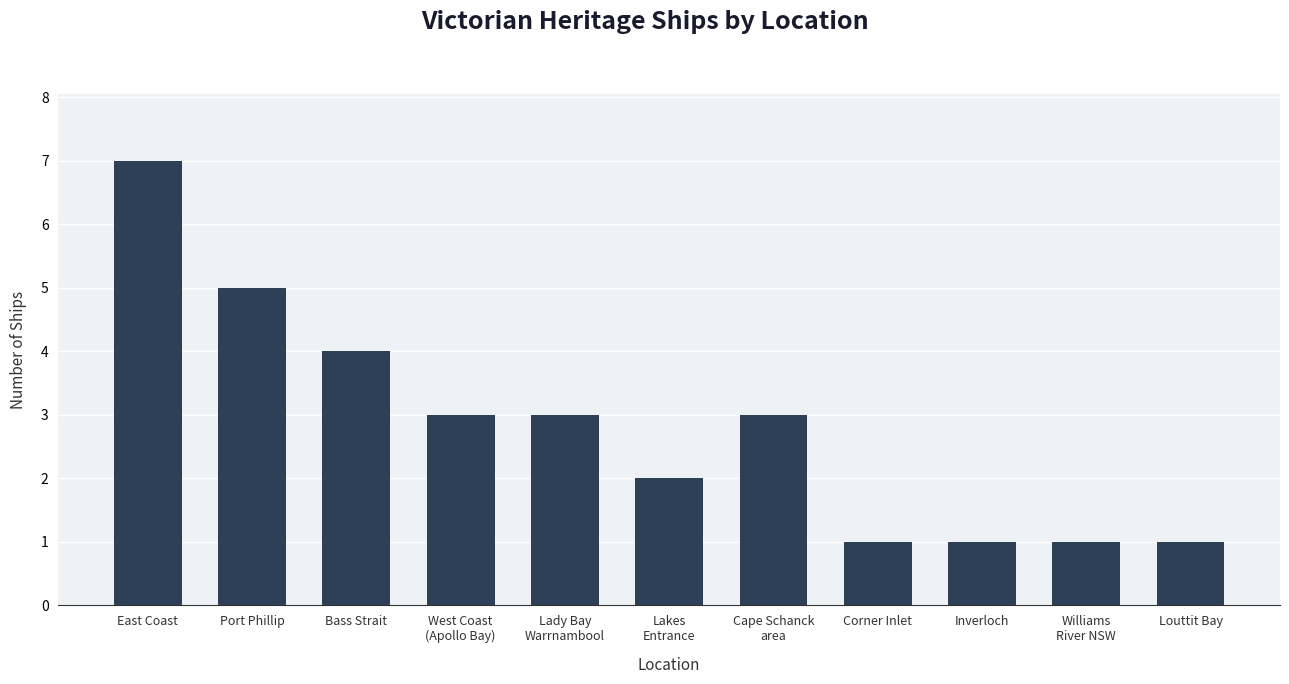

What is the value of the 4th bar from the left?

3